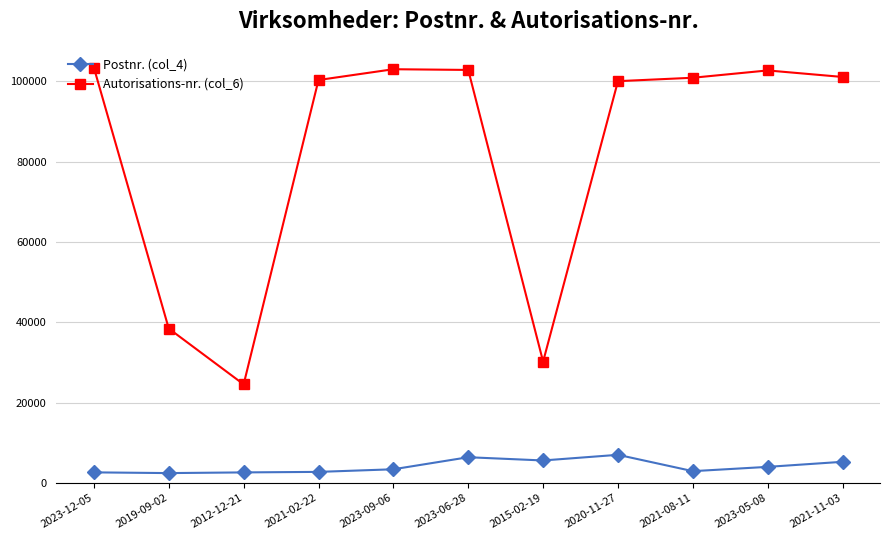

What is the label of the 1st point from the right?

2021-11-03